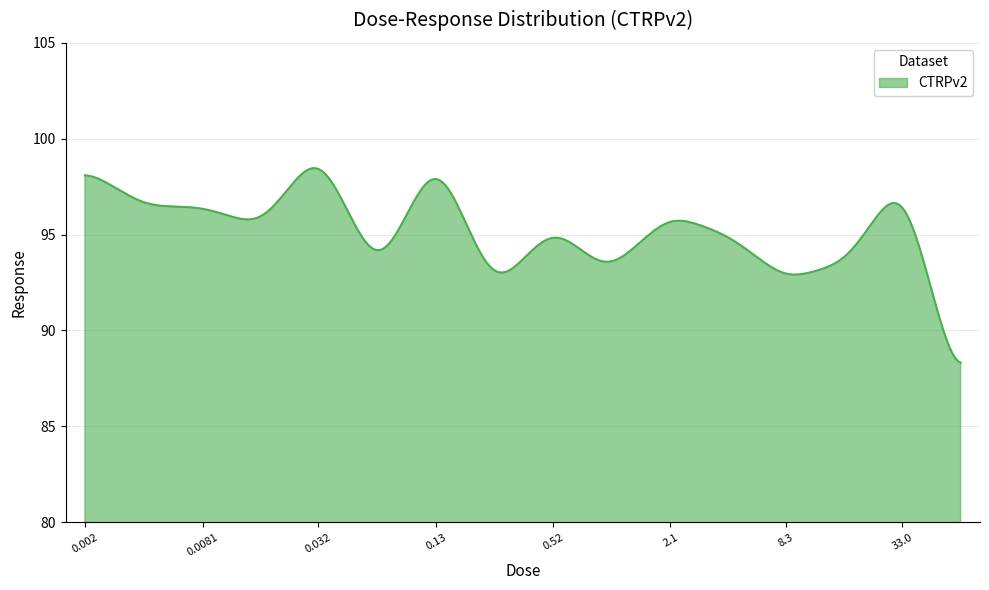

What is the smallest value displayed?

88.3